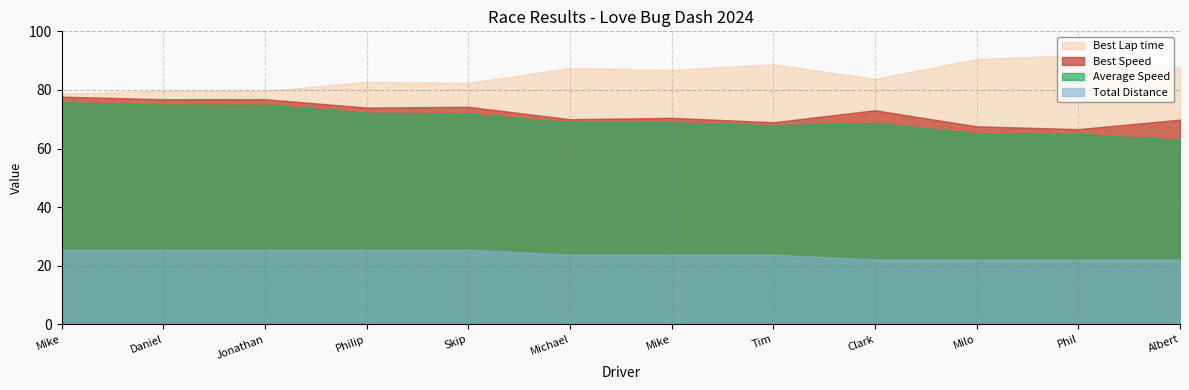

What are all the series names shown in the legend?

Best Lap time, Best Speed, Average Speed, Total Distance